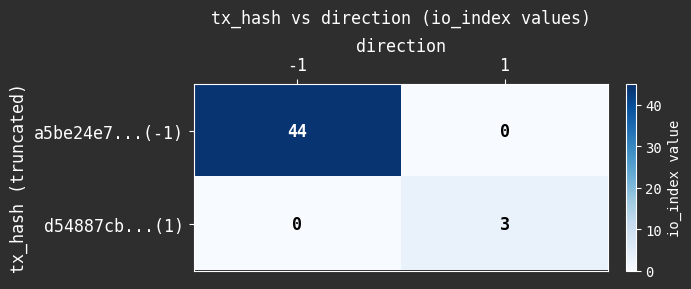

Between -1 and 1, which series saw the biggest shift?

a5be24e7...(-1)